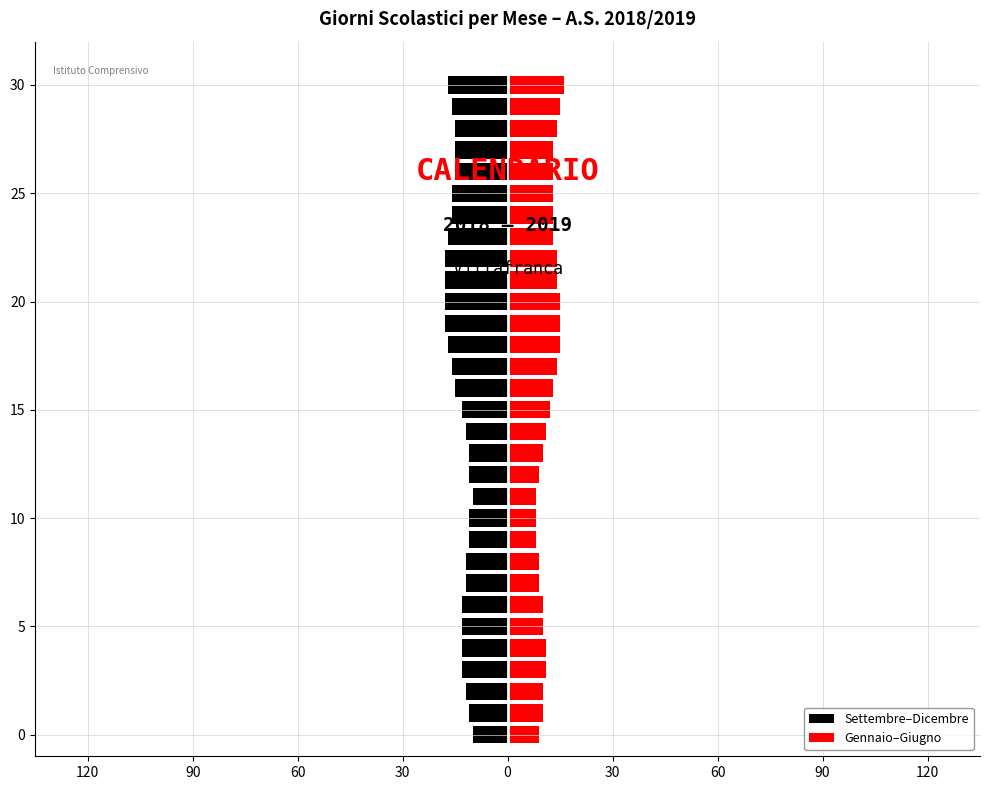

What is the approximate value of Settembre–Dicembre at 11?

-10